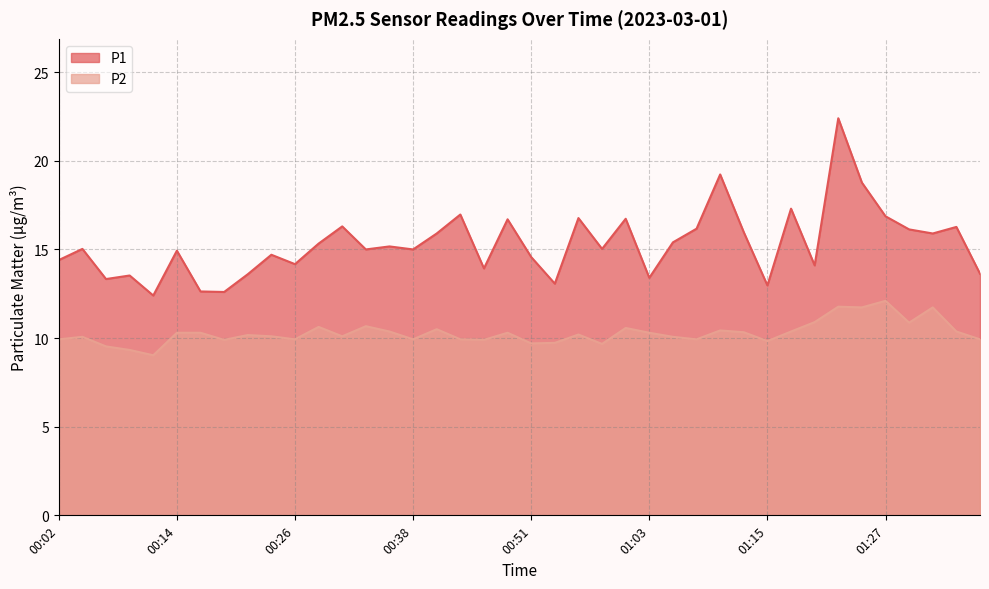

At which category does P2 reach its first local valley?

00:11